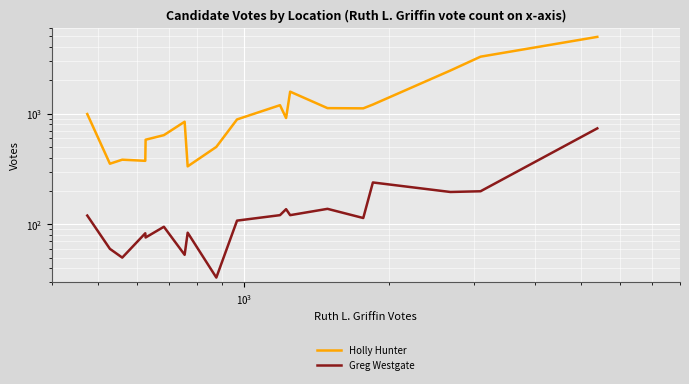

True or false: Holly Hunter and Greg Westgate cross at least once.

False